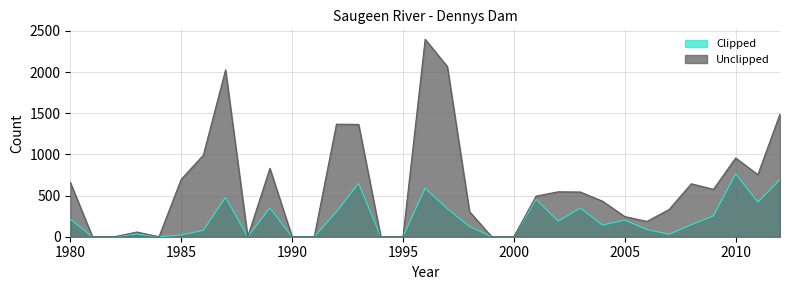

Does the chart display data point markers on the line(s)?

No